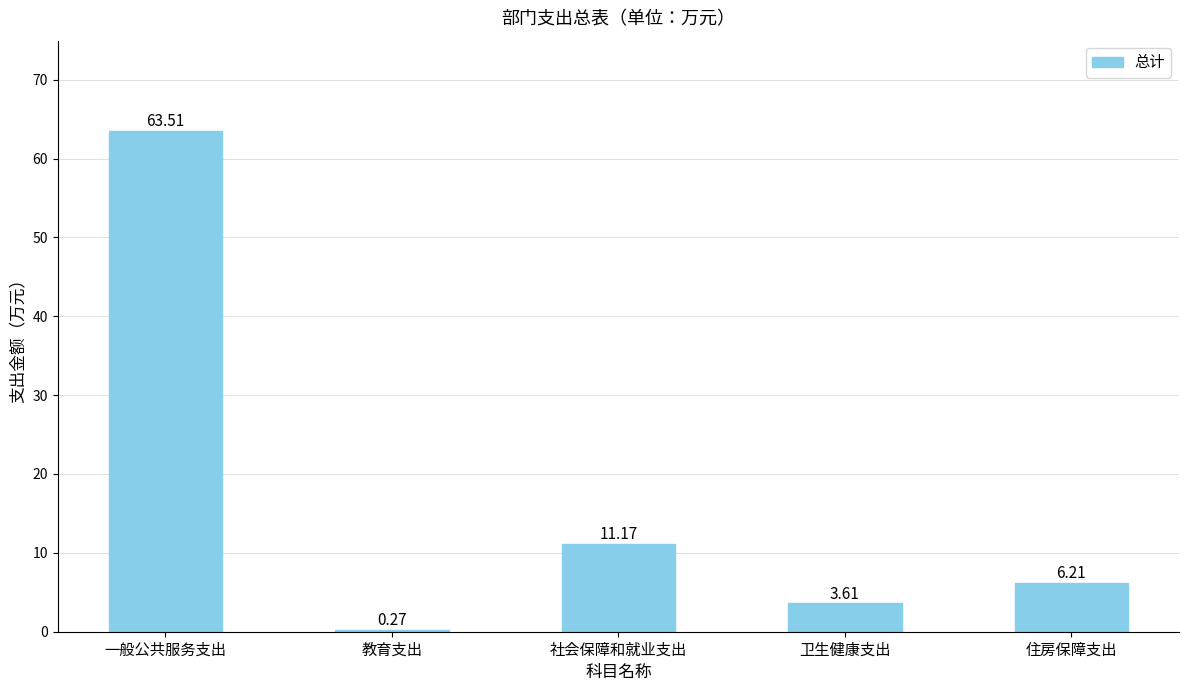

List the labels in order of value, smallest first.

教育支出, 卫生健康支出, 住房保障支出, 社会保障和就业支出, 一般公共服务支出